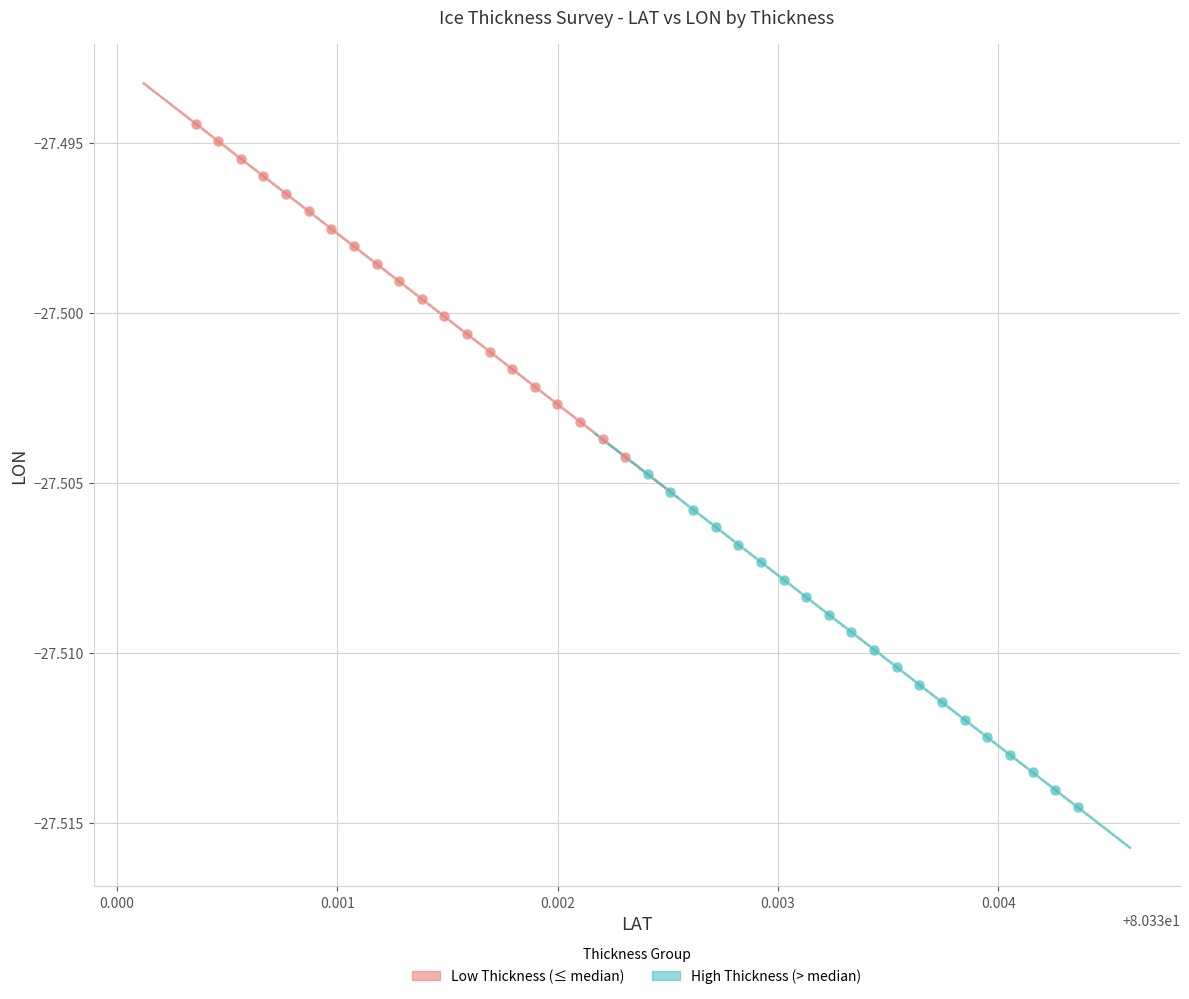

Which series reaches the minimum Y coordinate?

High Thickness (> median)